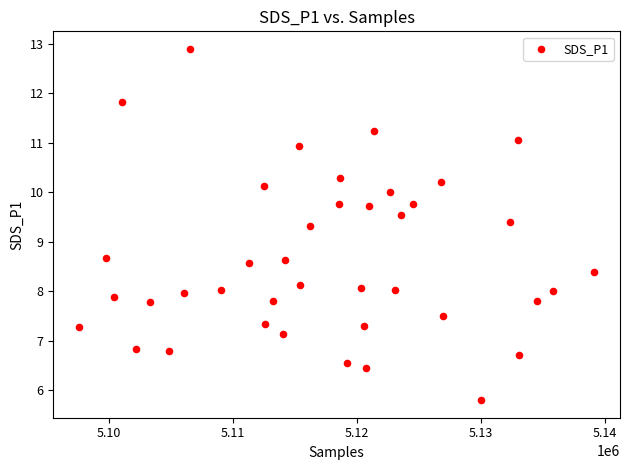

What is the range of Y values (max minus min)?

7.1